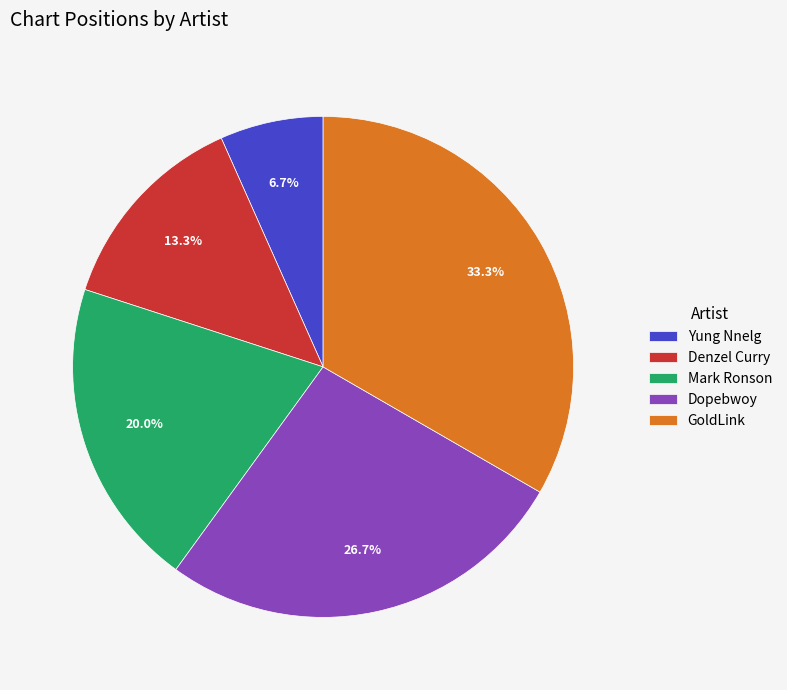

Does any single category account for the majority?

No